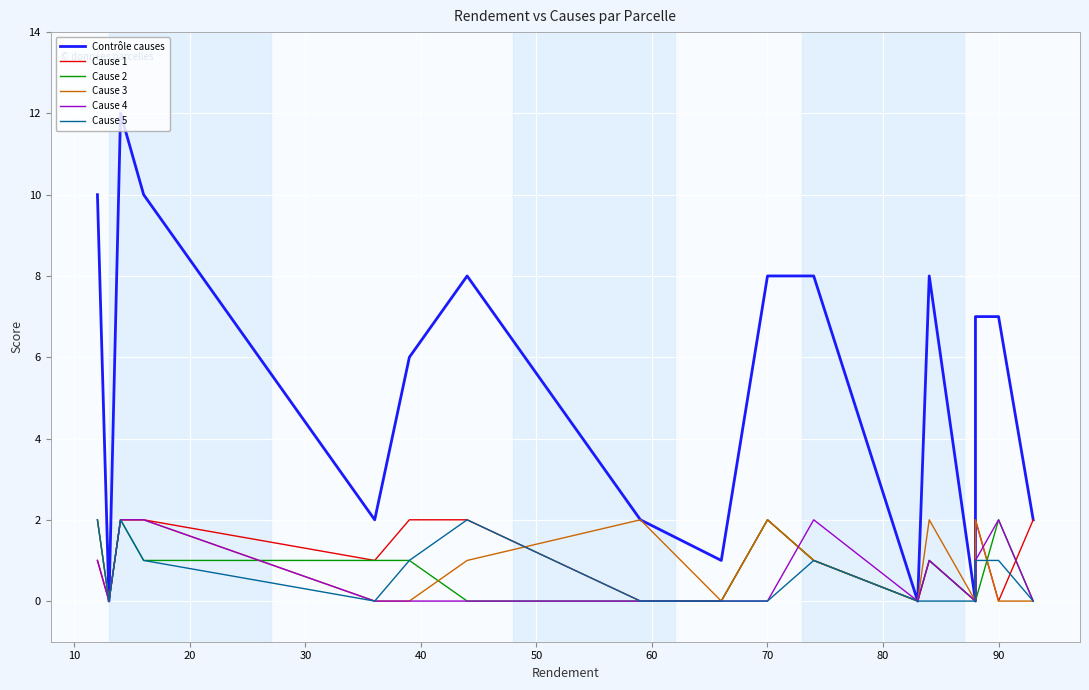

Which series has the largest total across all categories?

Contrôle causes